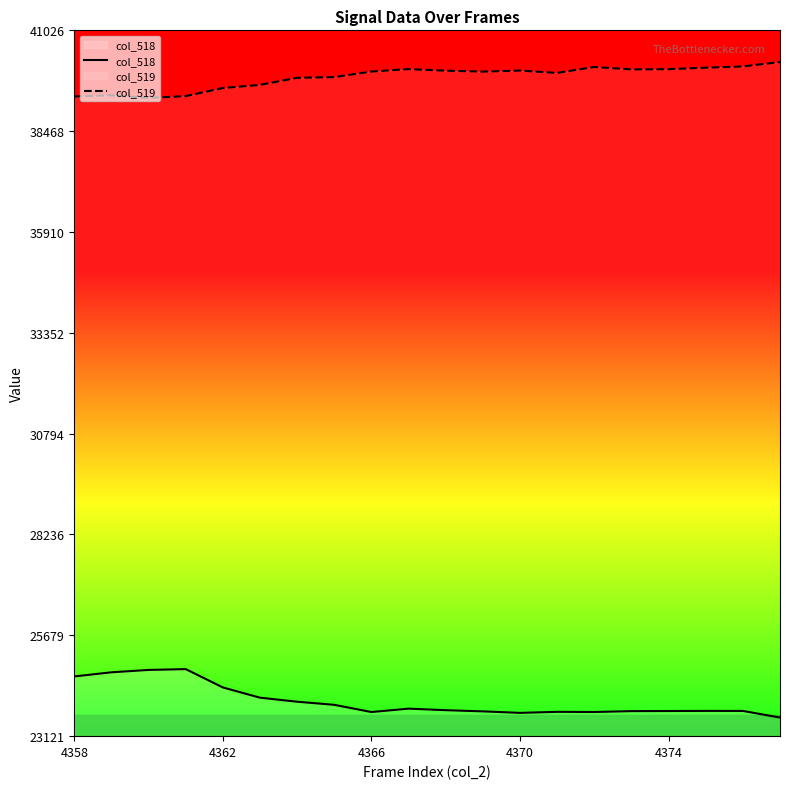

List the series in order of their overall mean, lowest first.

col_518, col_519